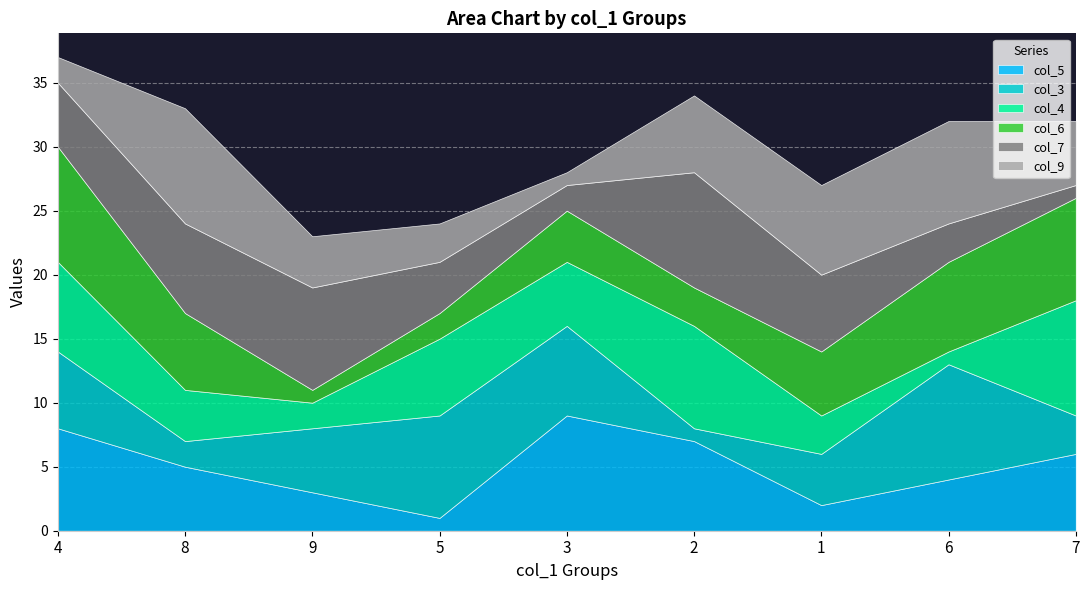

How many data points in col_7 are above 5?

4